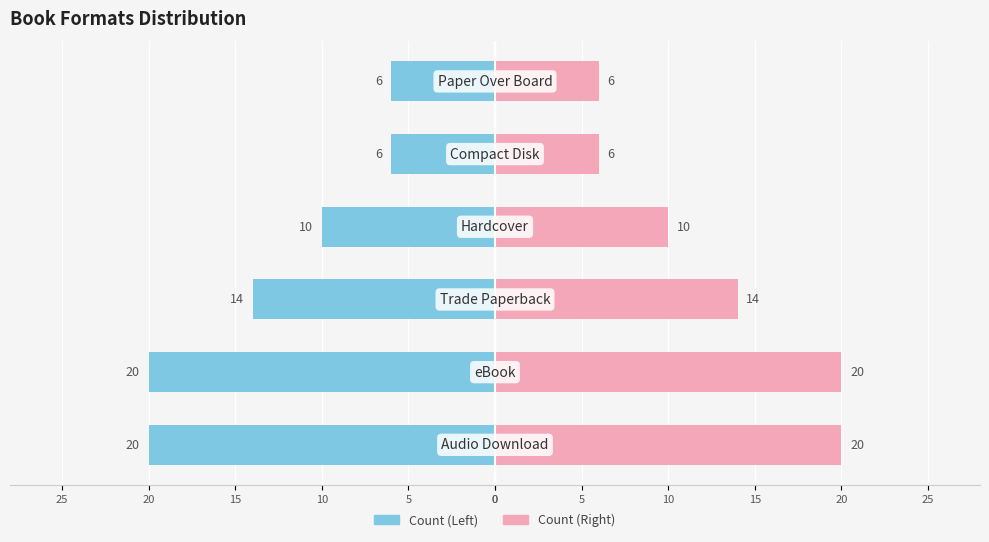

What is the value of the Right bar at the 1st from the left?

20